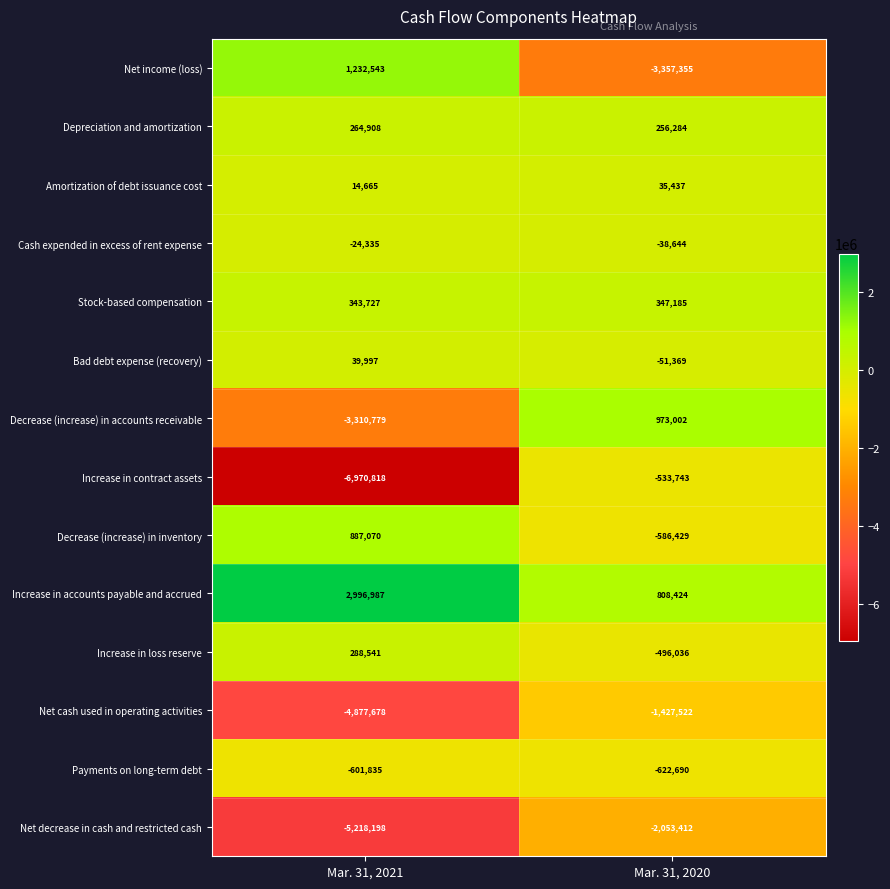

Which category has the lowest value in the Amortization of debt issuance cost series?

Mar. 31, 2021